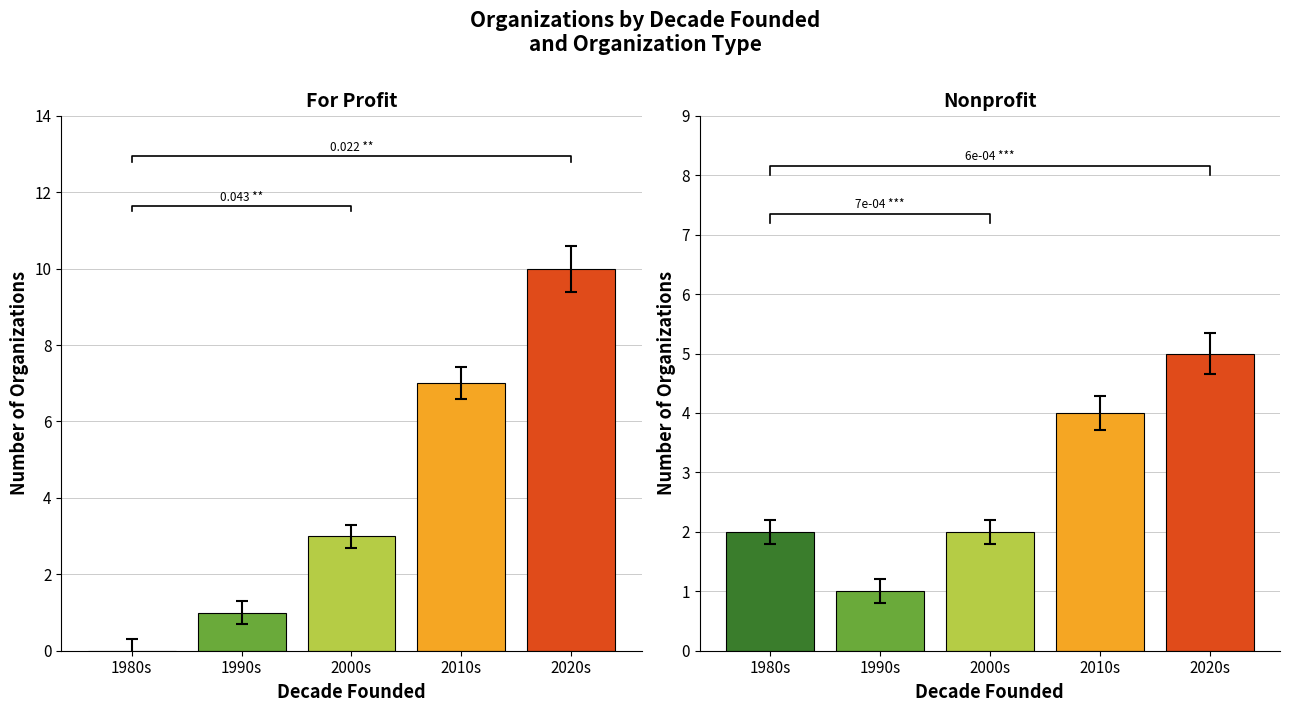

What is the difference between the second highest and second lowest values in the For Profit series?

6